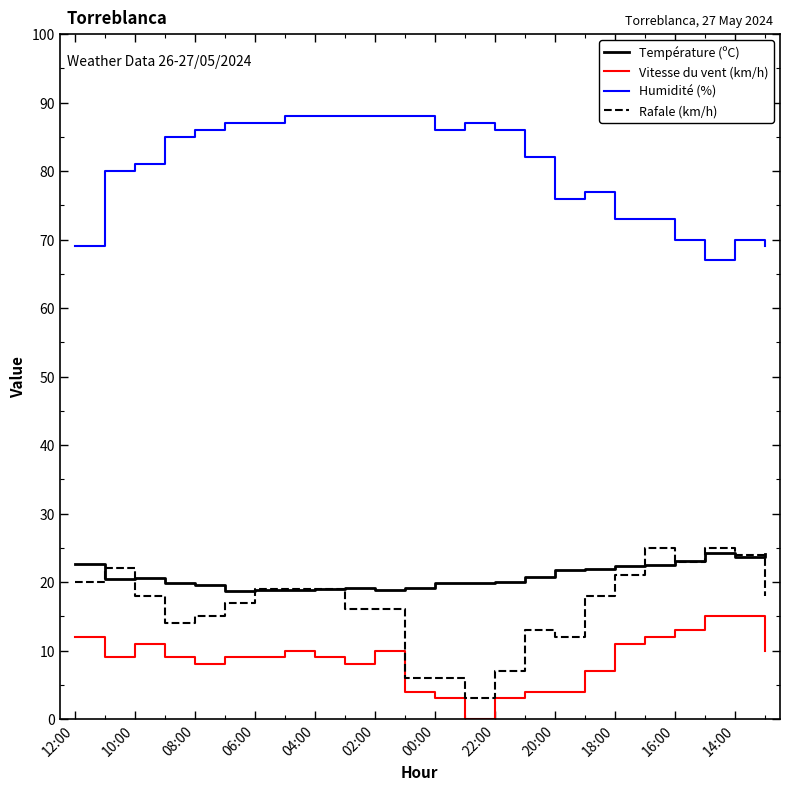

What is the sum of all Vitesse du vent (km/h) values?

205.0